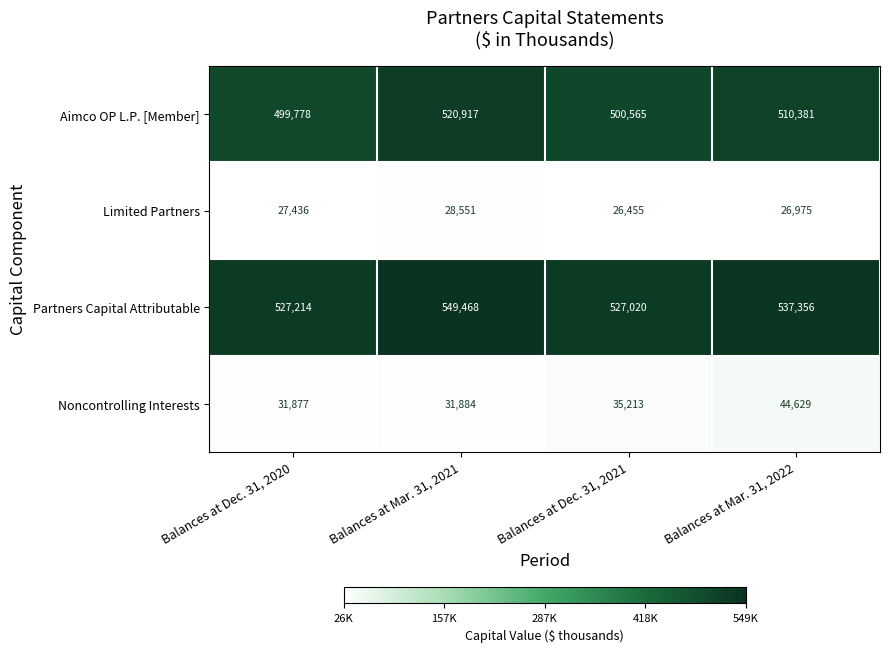

Between Balances at Dec. 31, 2020 and Balances at Mar. 31, 2022, which series saw the biggest shift?

Noncontrolling Interests